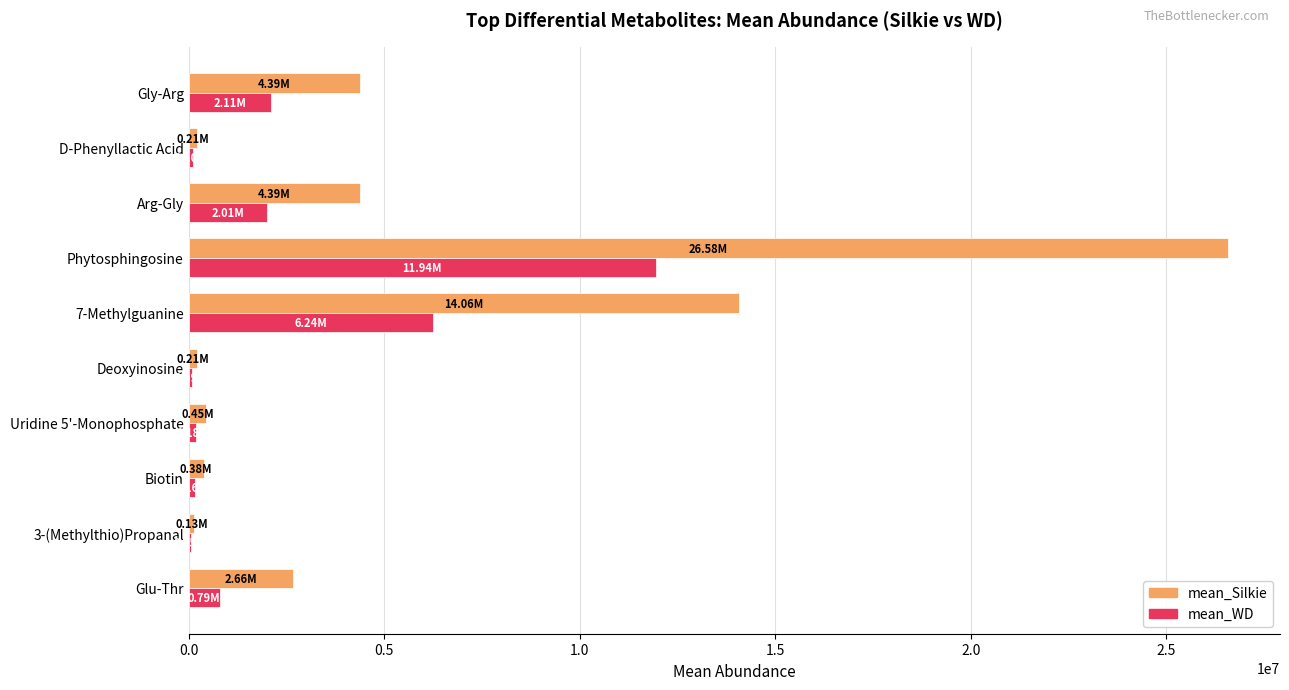

At which category does the chart reach its peak across all series?

Phytosphingosine